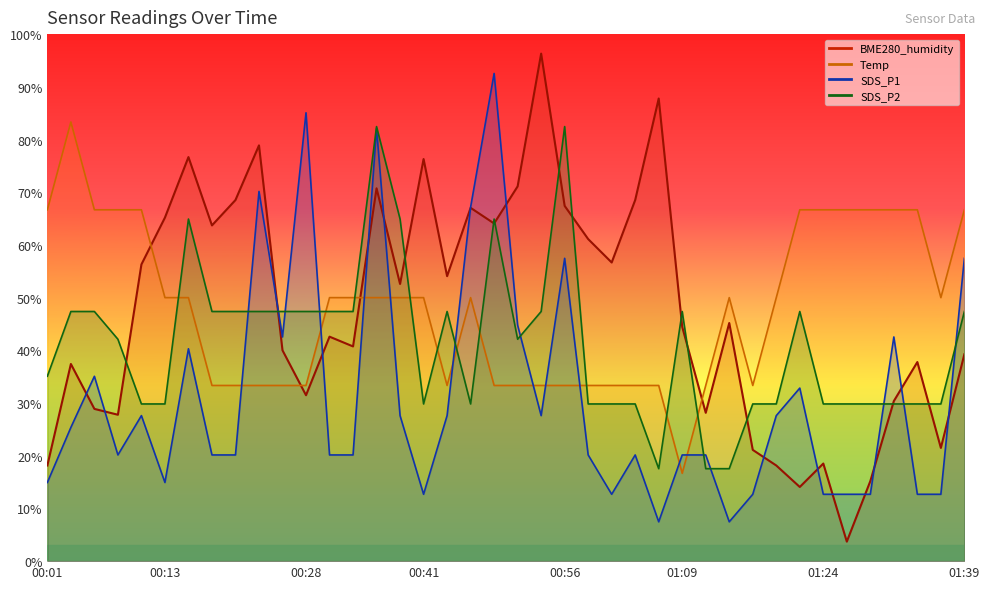

At which category is the sum across all series the highest?

00:36